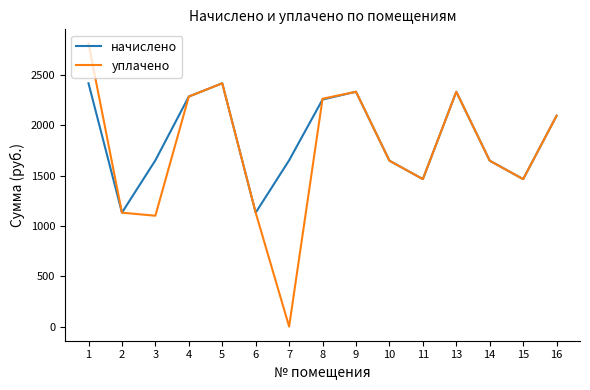

Rank the series by their average value, from lowest to highest.

уплачено, начислено